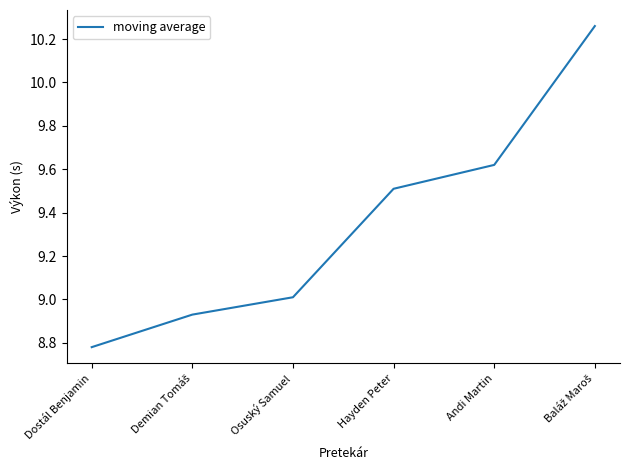

Where does the data first go above 9?

Osuský Samuel